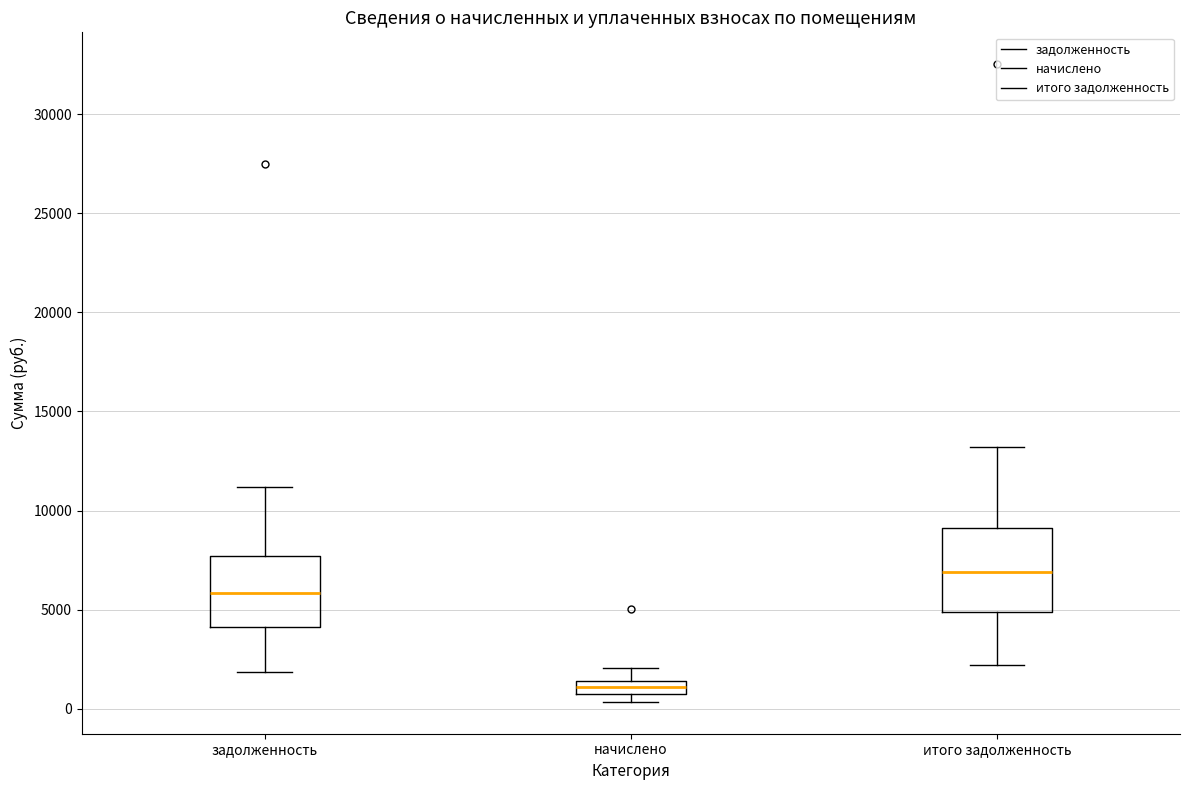

Which box has the highest median line?

итого задолженность